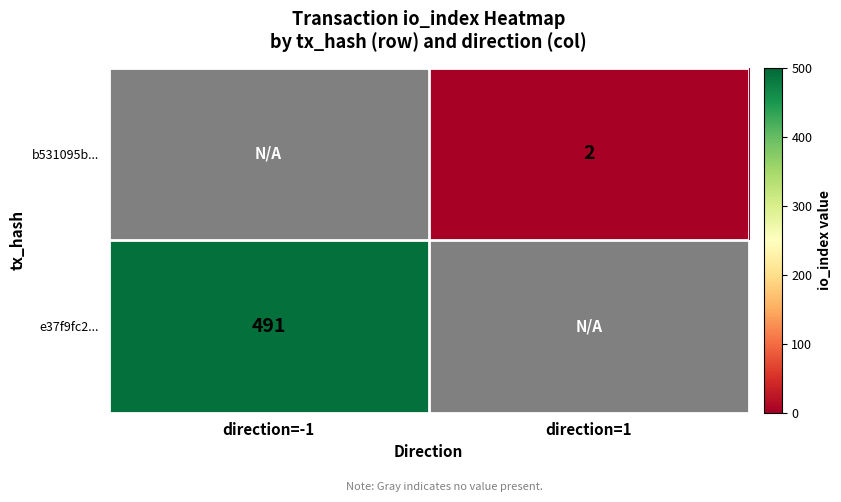

The value of e37f9fc2... at direction=-1 is 491. True or false?

True